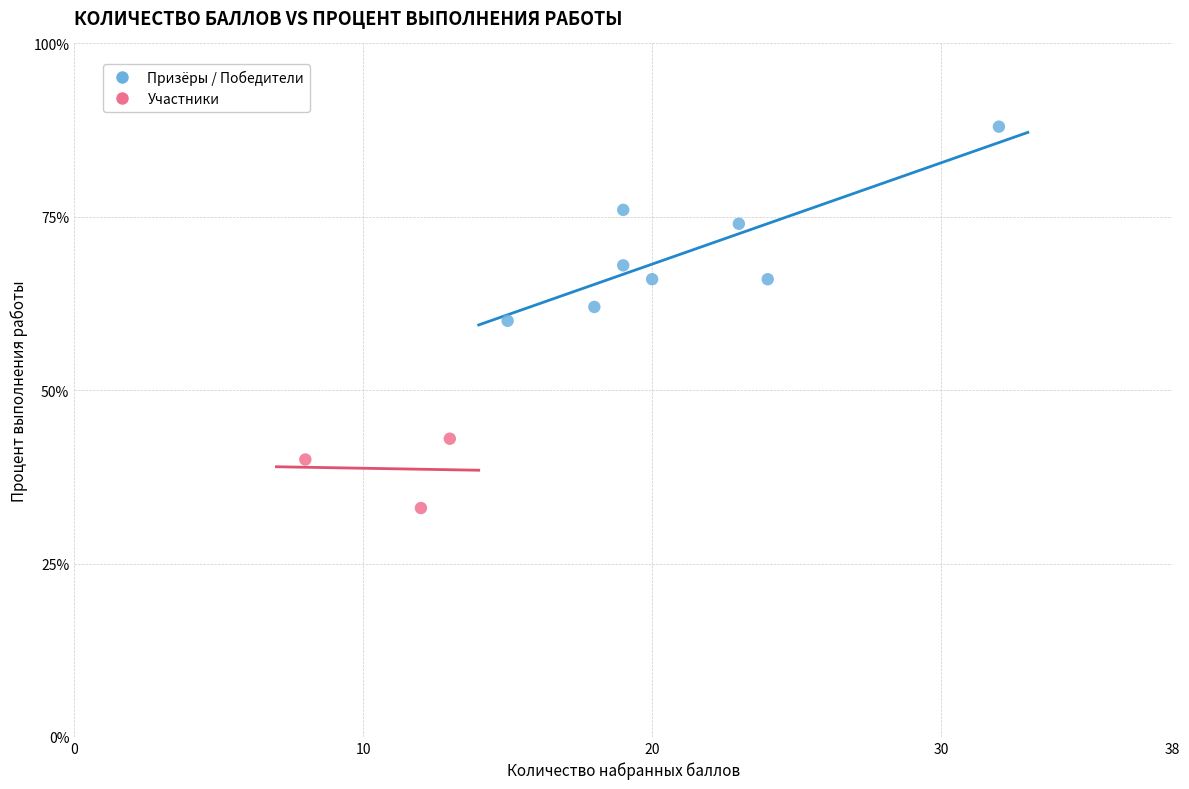

Which series has the largest Y range (max minus min)?

Призёры / Победители